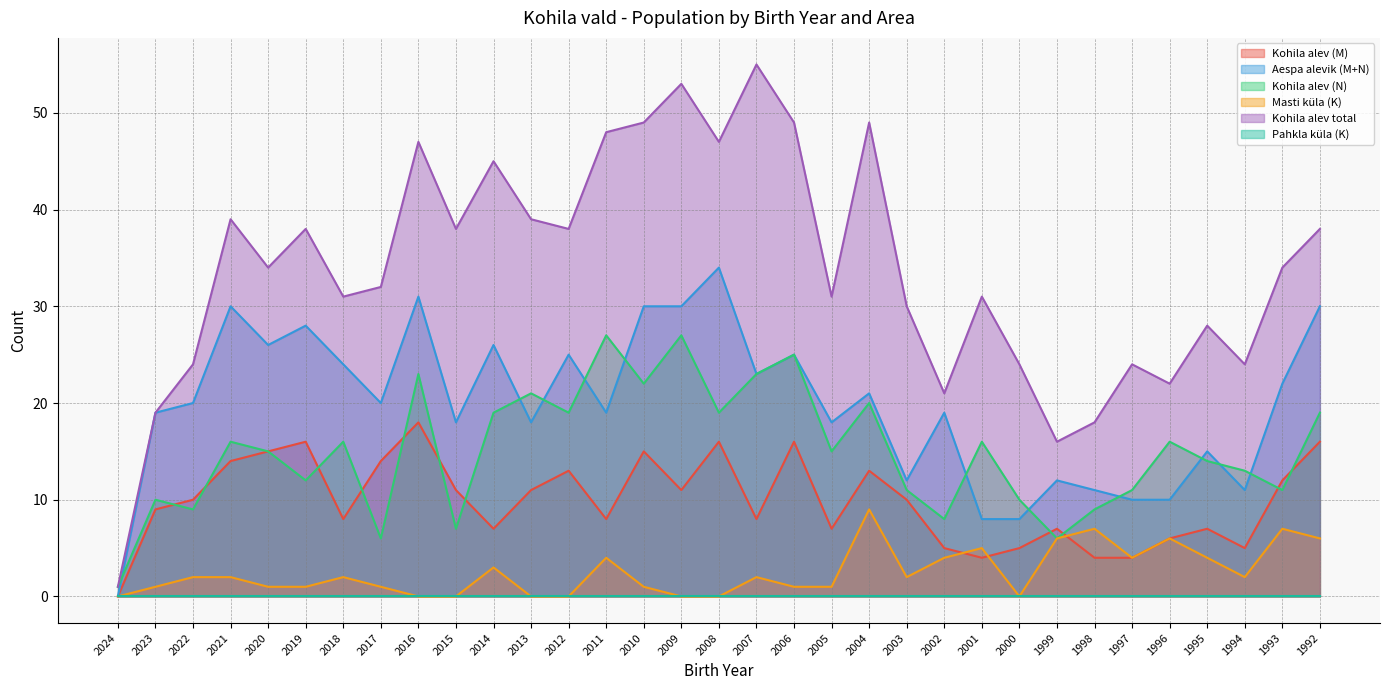

At which category does Masti küla (K) reach its first local valley?

2003